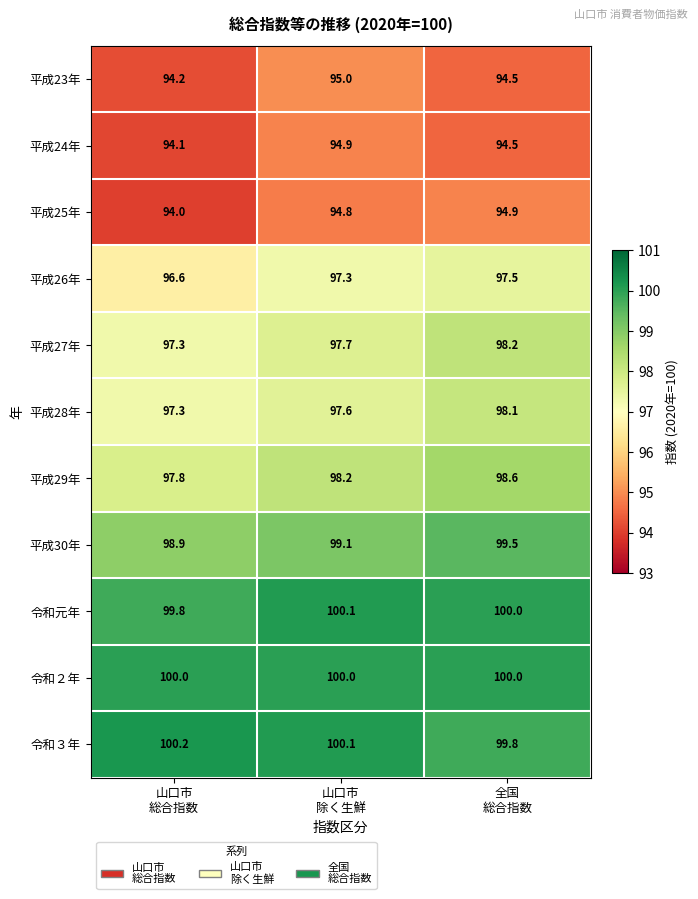

Count the 平成25年 values in the range 94 to 95.

3